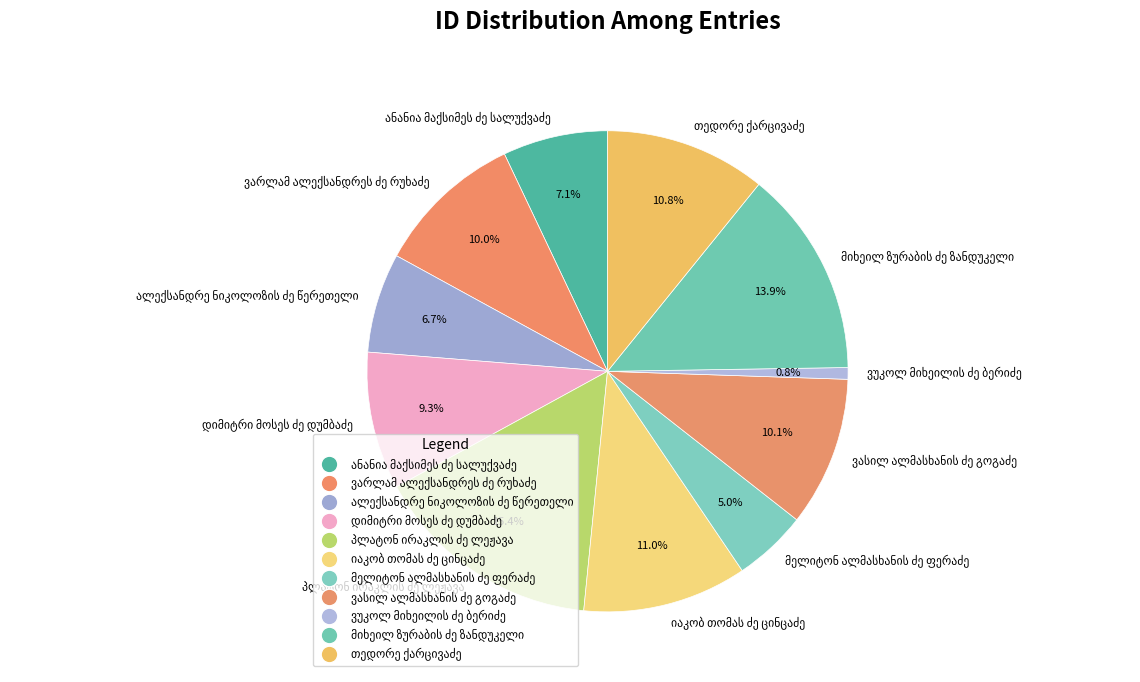

Is there a majority slice in this chart?

No